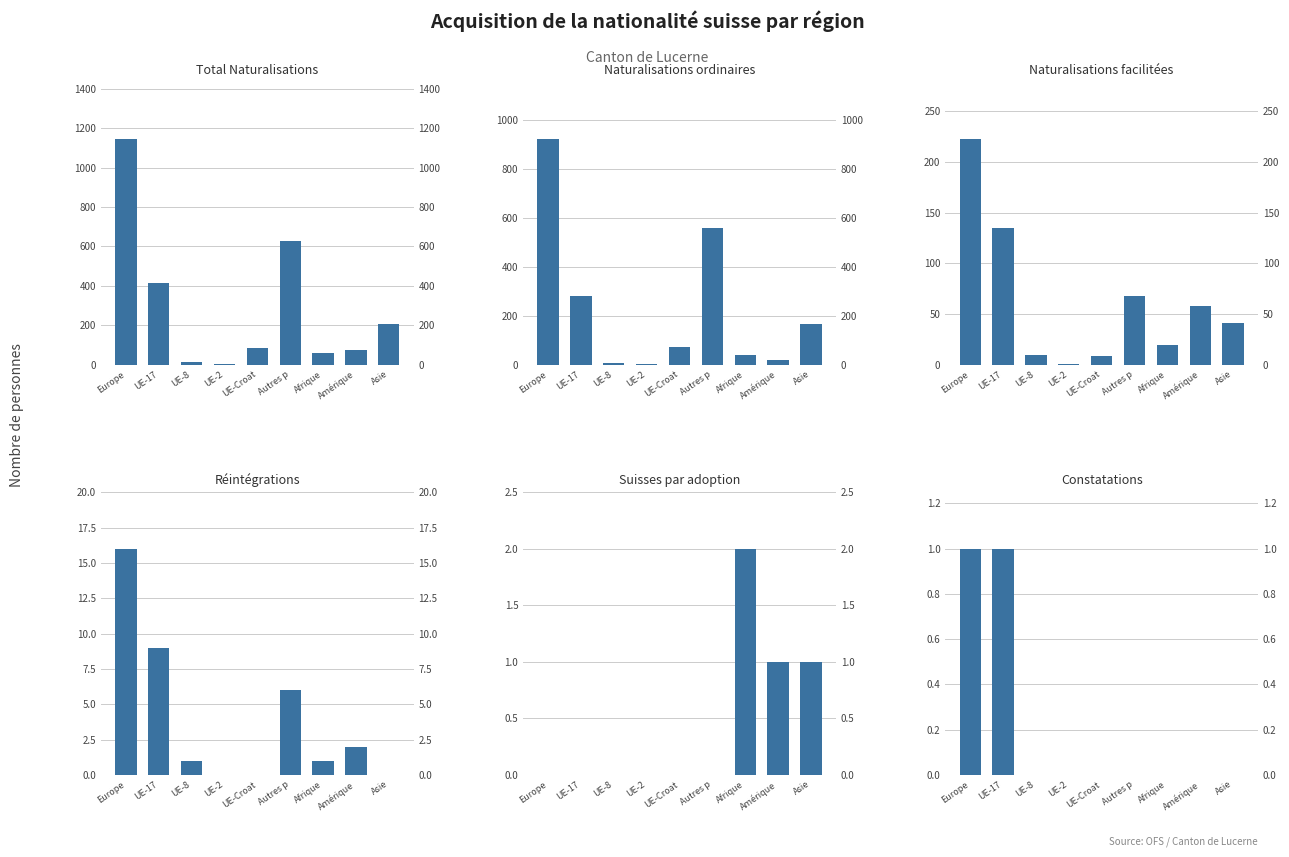

Reading left to right, extract all data points from this chart.

Total Naturalisations: 1147	417	16	4	83	627	60	76	207
Naturalisations ordinaires: 923	281	6	3	74	559	40	18	166
Naturalisations facilitées: 223	135	10	1	9	68	20	58	41
Réintégrations: 16	9	1	0	0	6	1	2	0
Suisses par adoption: 0	0	0	0	0	0	2	1	1
Constatations: 1	1	0	0	0	0	0	0	0